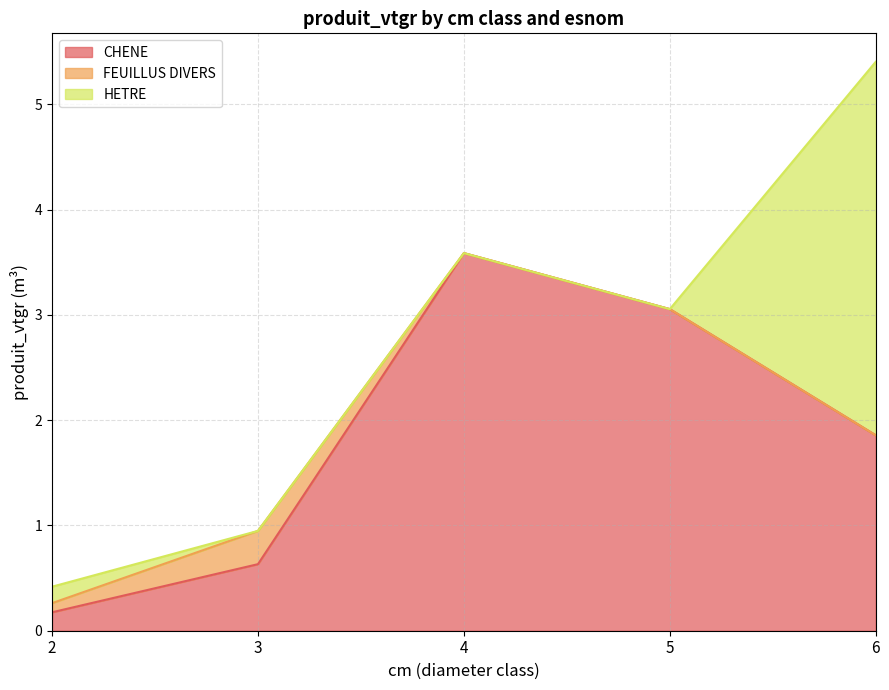

What is the value of the HETRE point at the 5th from the left?

3.5